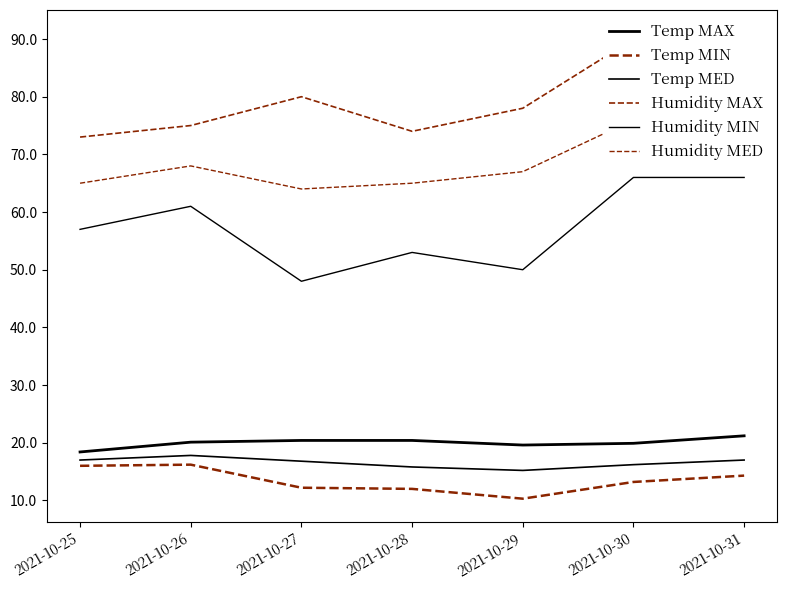

At how many categories does at least one series exceed 22?

7